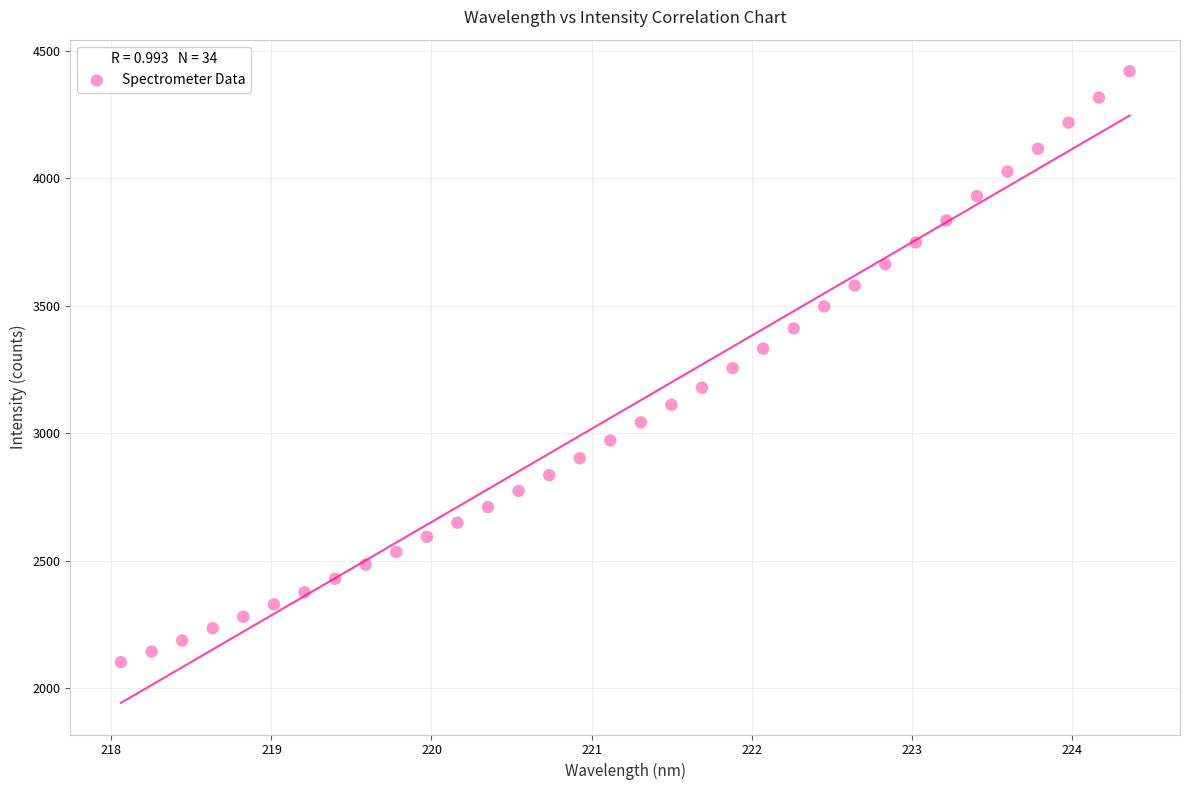

What is the range of X values (max minus min)?

6.3